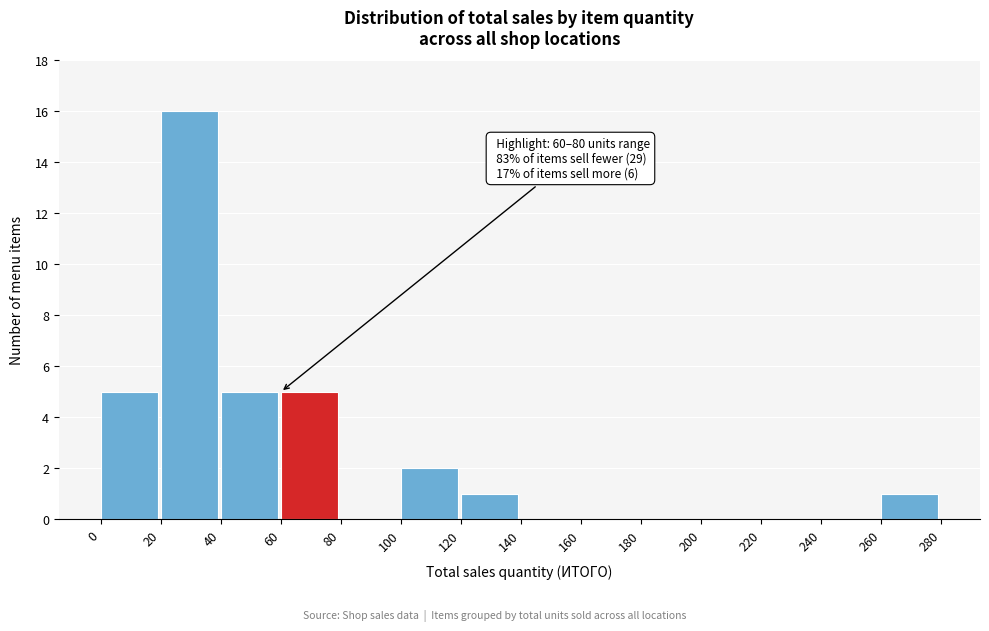

Which range on the x-axis has the tallest bar?

20 to 40